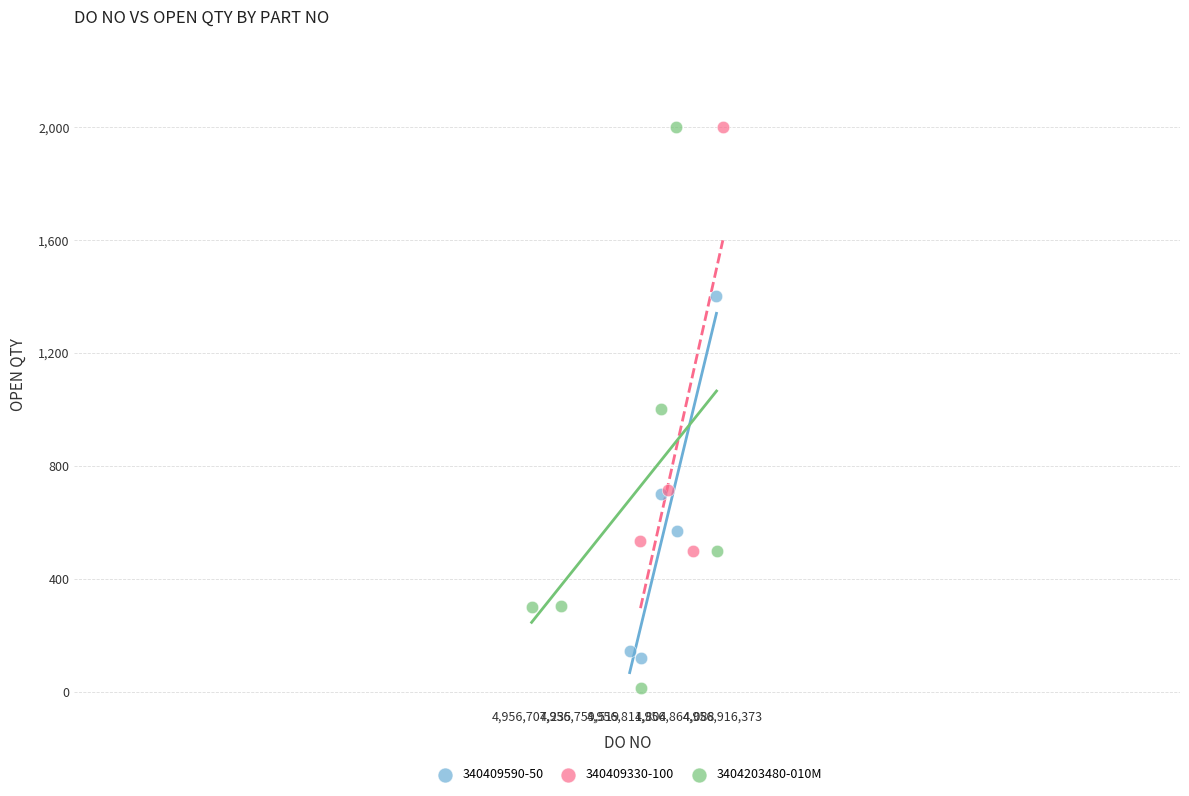

Which series contains the lowest Y value?

3404203480-010M